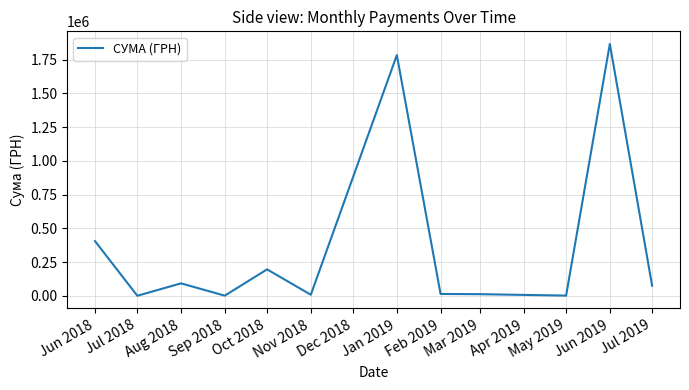

True or false: the data has more than 0 interior local peaks.

True